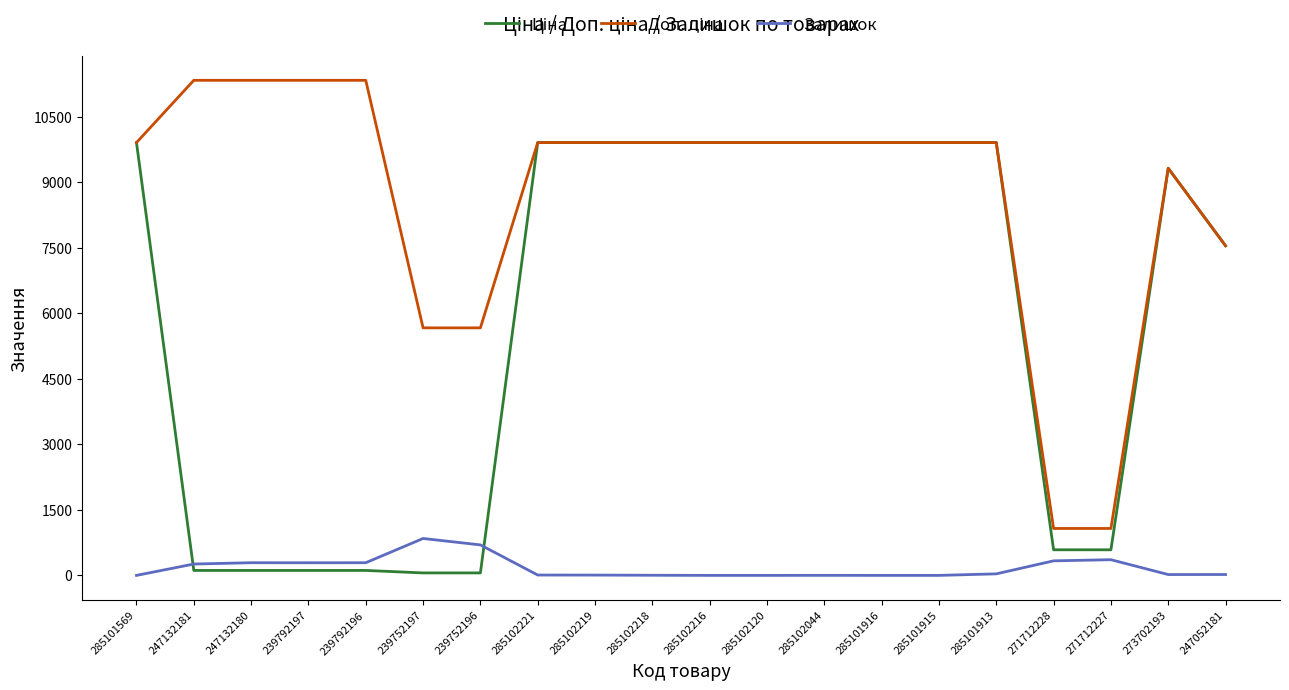

What is the spread (max minus min) of values at 285101569?

9908.5